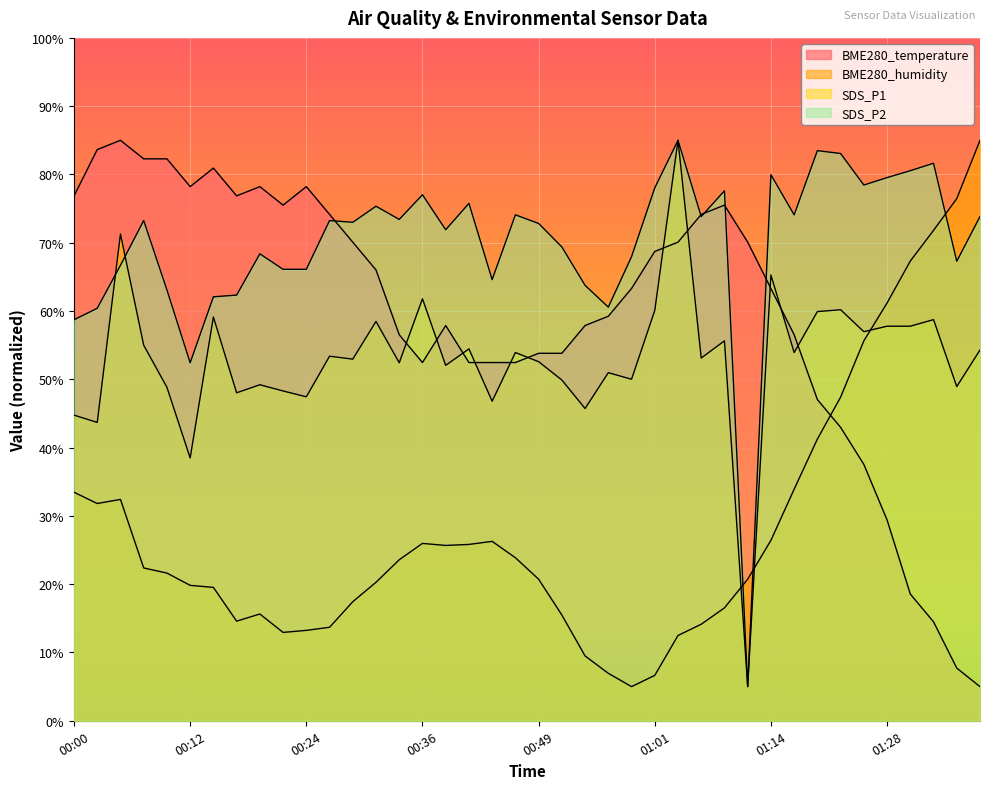

What is the average value of the SDS_P1 series?

53.1